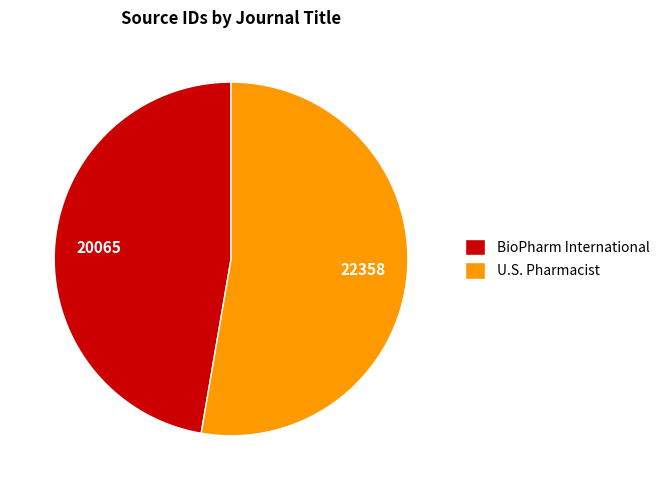

How many slices are in this pie chart?

2